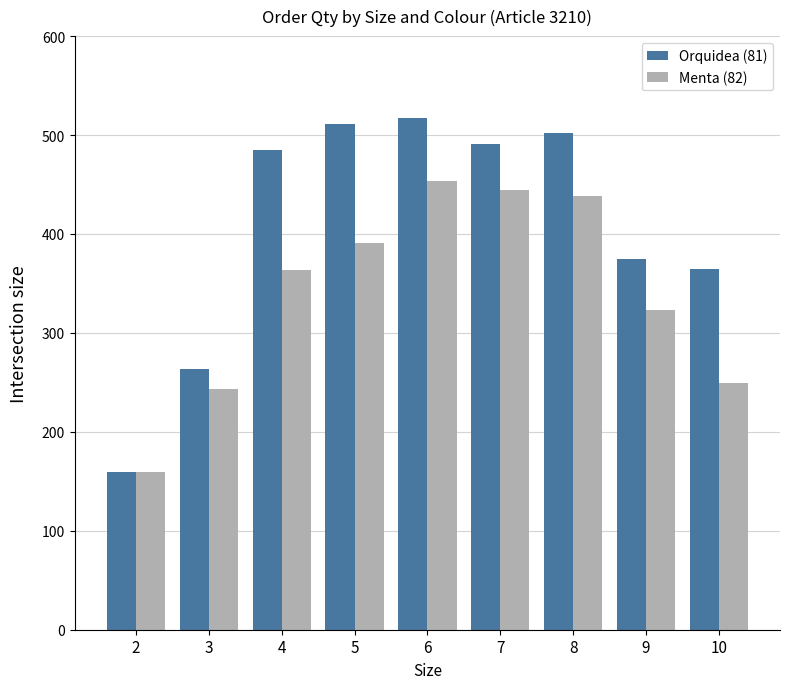

Between 5 and 9, which series saw the biggest shift?

Orquidea (81)